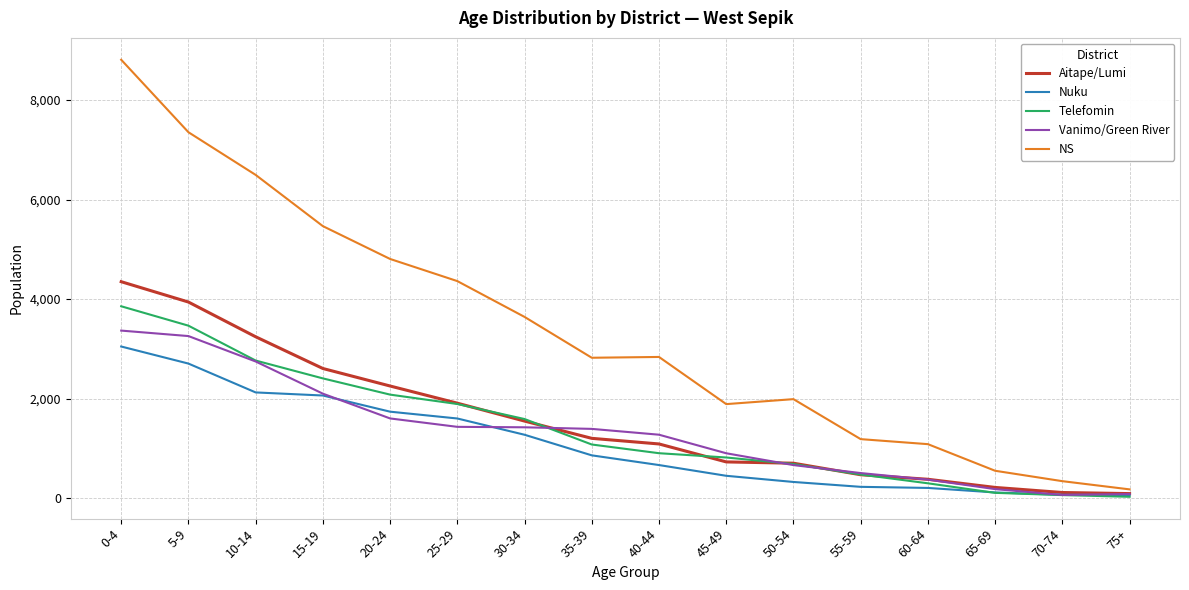

Which category has the highest value in the Nuku series?

0-4